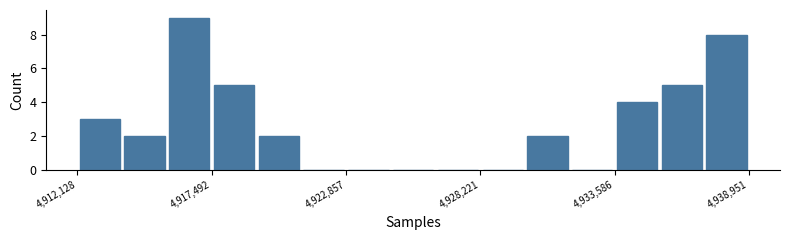

Read against the x-axis, roughly where is the centre of the tallest bar?

4917000